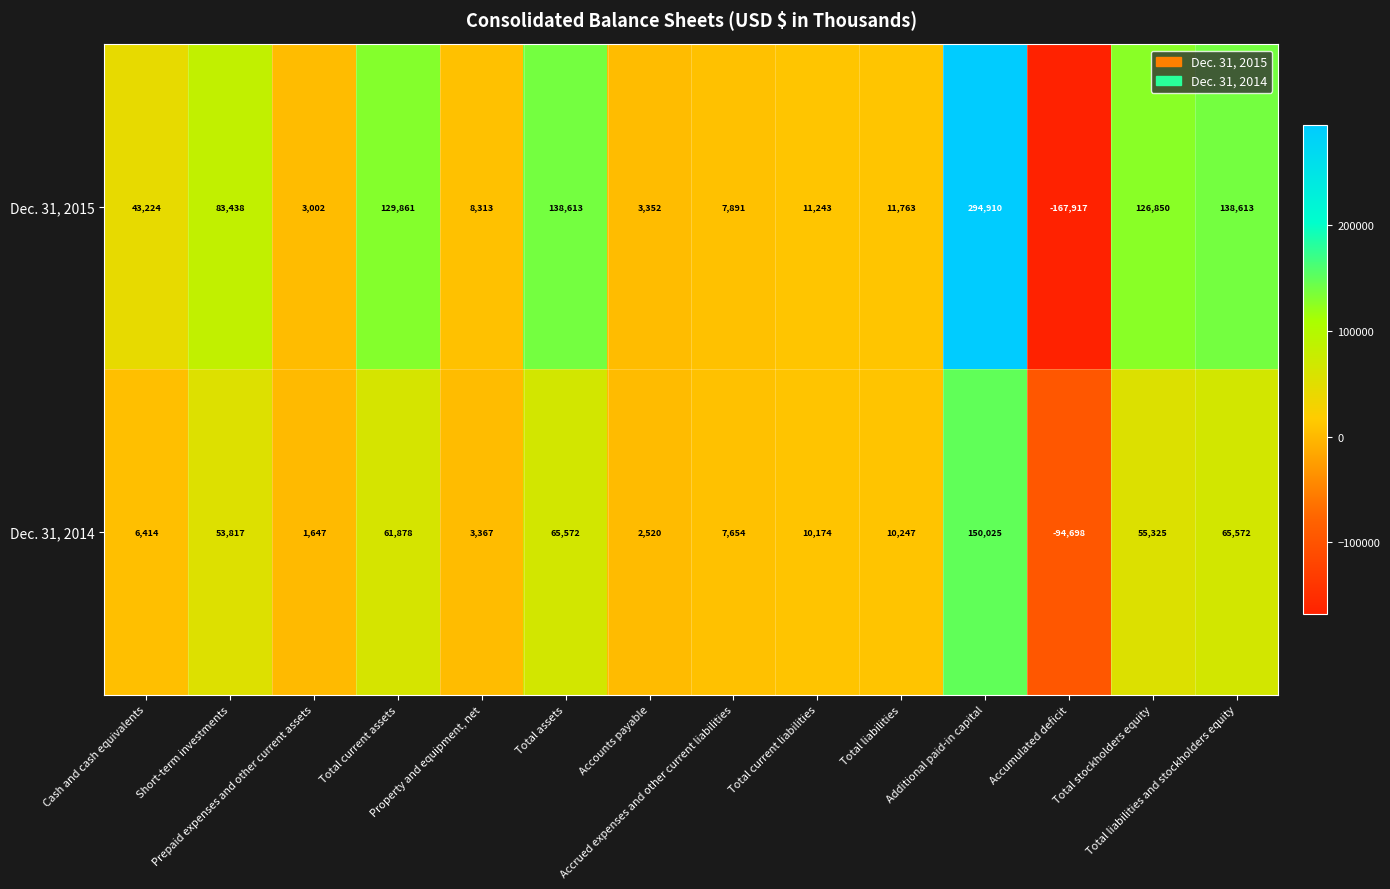

How many distinct data groups are displayed?

2